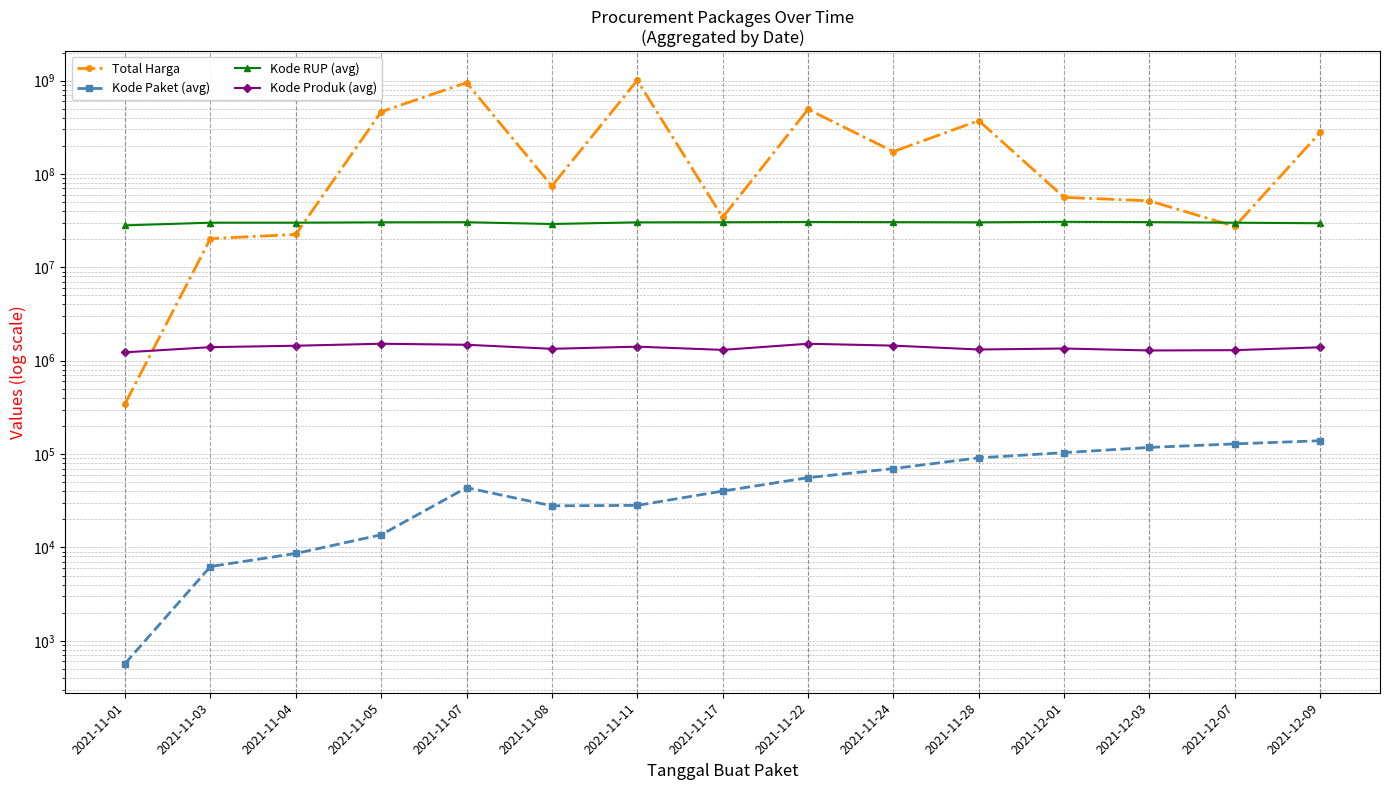

Which has a higher value, 2021-11-28 or 2021-12-01?

2021-11-28